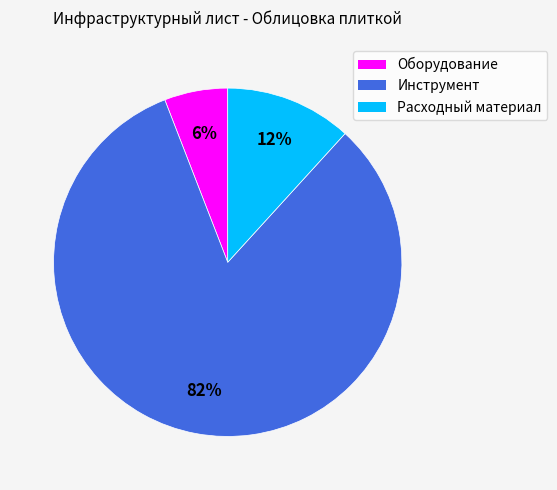

Rank the categories by value from highest to lowest.

Инструмент, Расходный материал, Оборудование